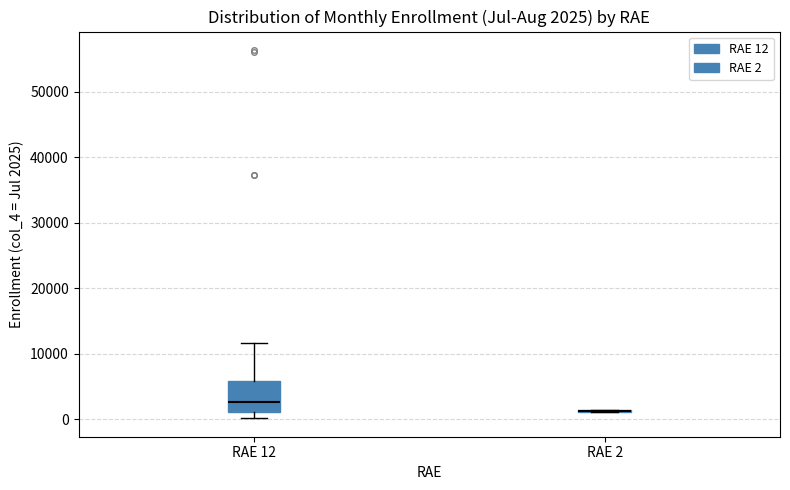

Comparing the boxes themselves (not the whiskers), which one is the tallest?

RAE 12